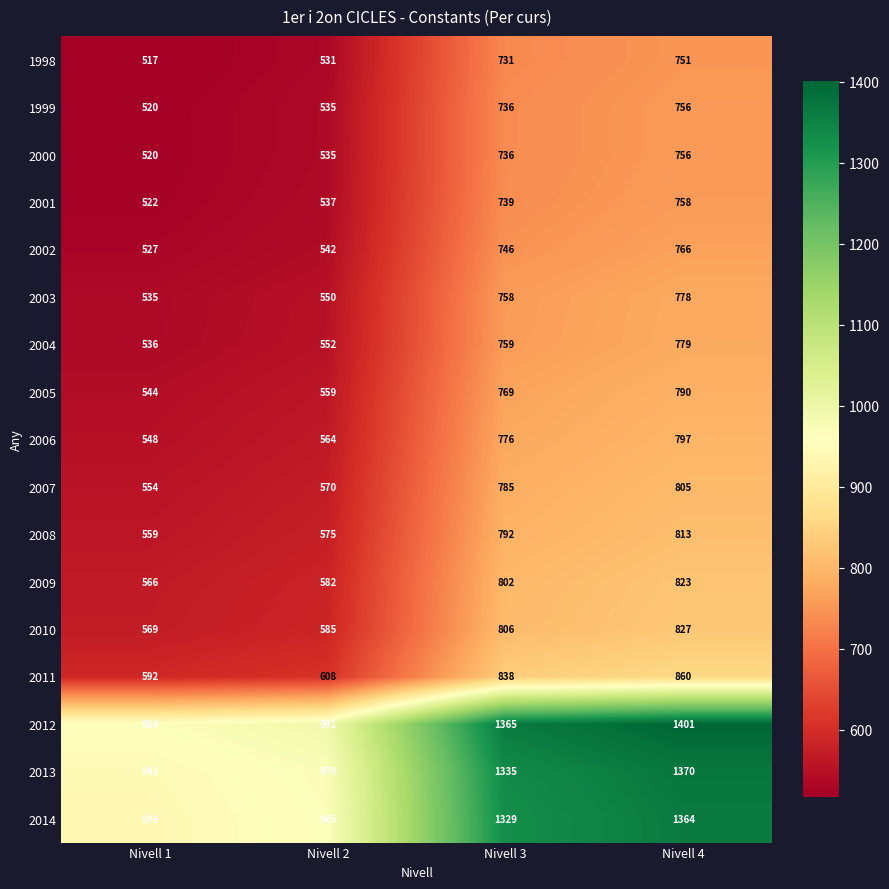

What is the difference between the highest and lowest values at Nivell 1?

447